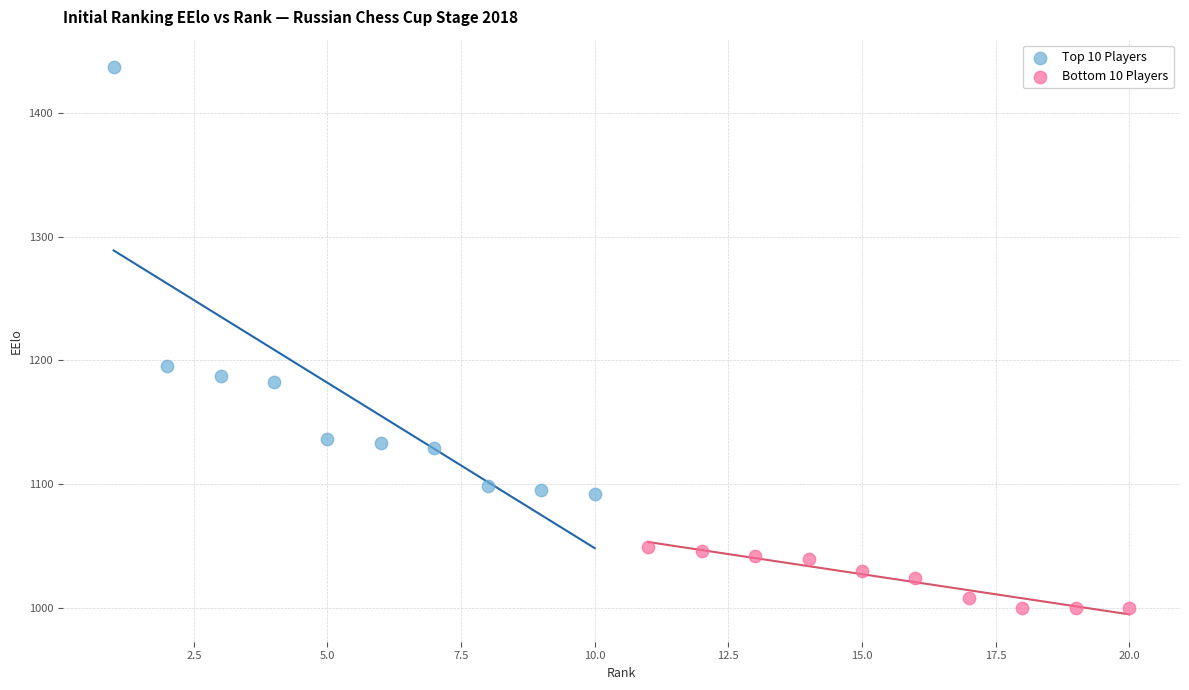

Which series reaches the maximum Y coordinate?

Top 10 Players